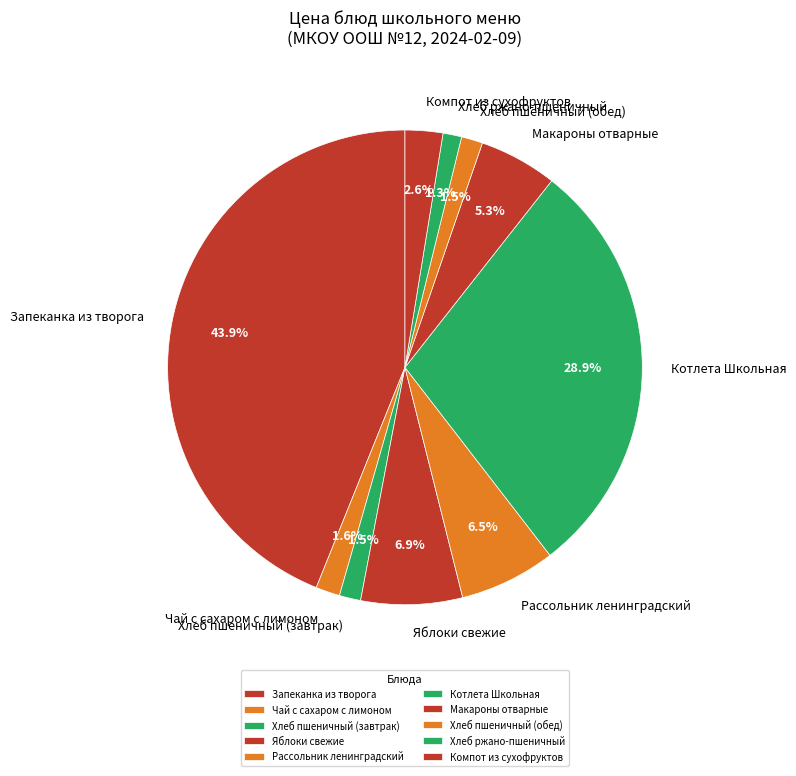

How much of the chart is everything except Хлеб пшеничный (завтрак)?

98.5%